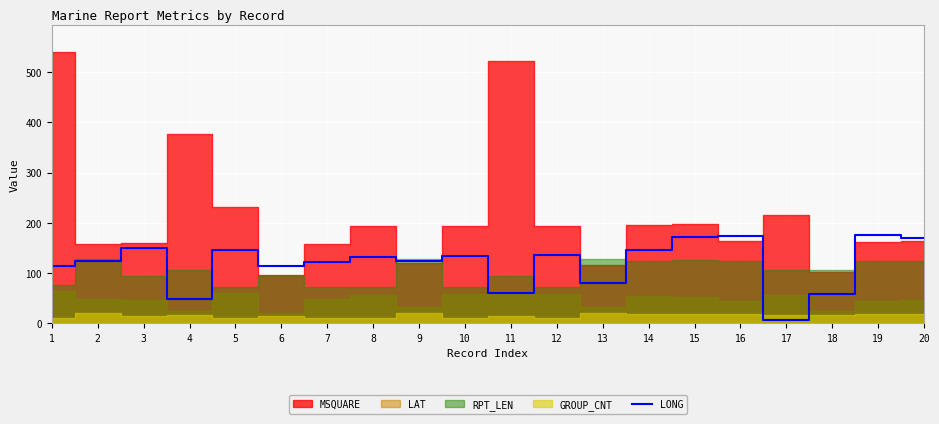

How many points are higher than both their immediate neighbors (excluding endpoints)?

7